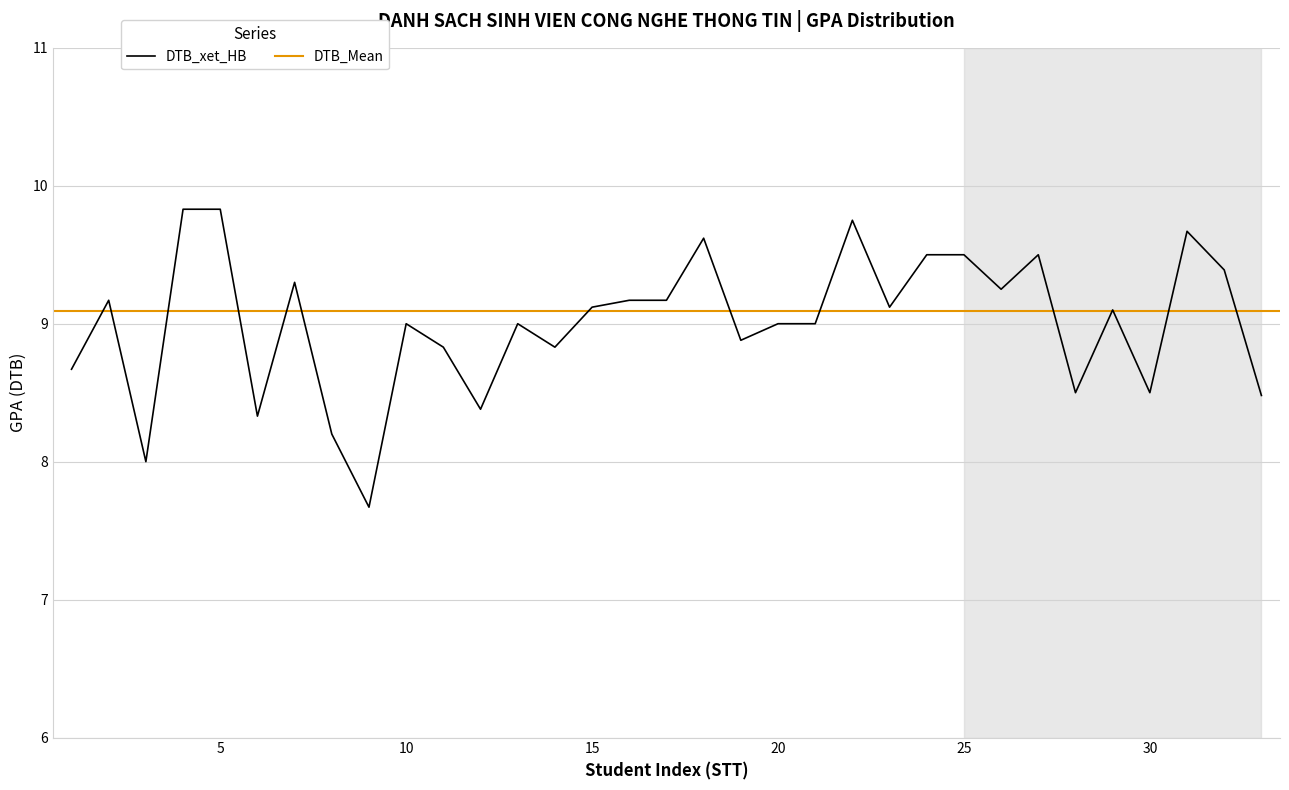

Reading left to right, what are all the values shown in this chart?

8.7	9.2	8.0	9.8	9.8	8.3	9.3	8.2	7.7	9.0	8.8	8.4	9.0	8.8	9.1	9.2	9.2	9.6	8.9	9.0	9.0	9.8	9.1	9.5	9.5	9.2	9.5	8.5	9.1	8.5	9.7	9.4	8.5